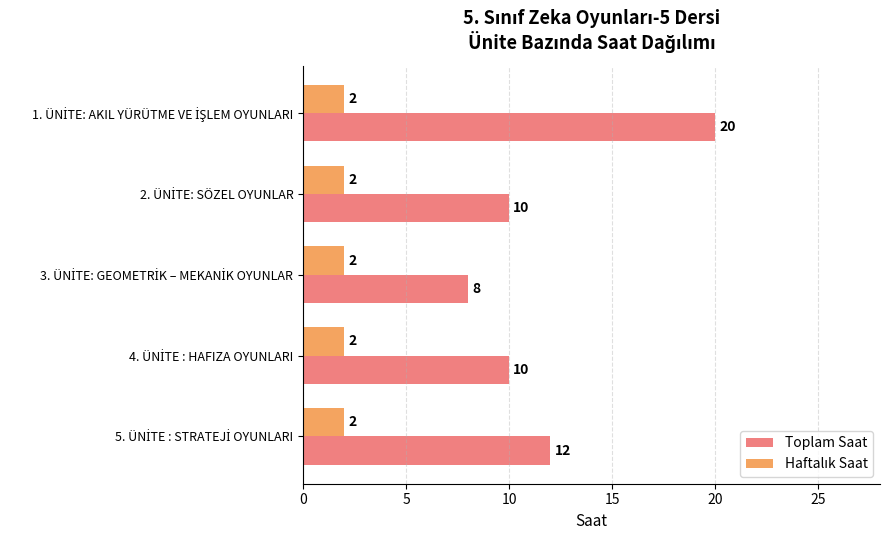

Which series has the largest range (max minus min)?

Toplam Saat